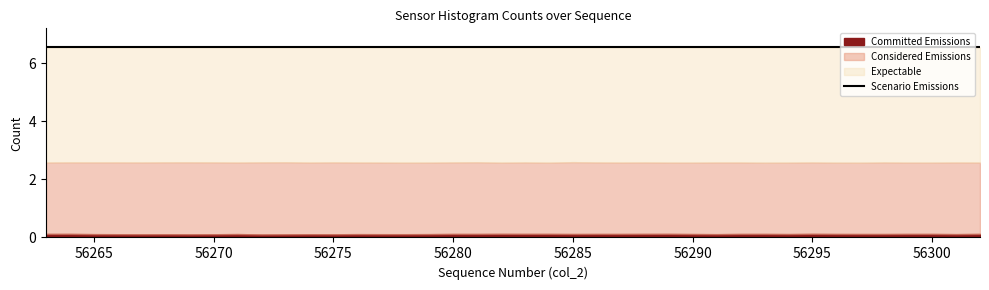

List the series in order of their overall mean, highest first.

Scenario Emissions, Expectable, Considered Emissions, Committed Emissions